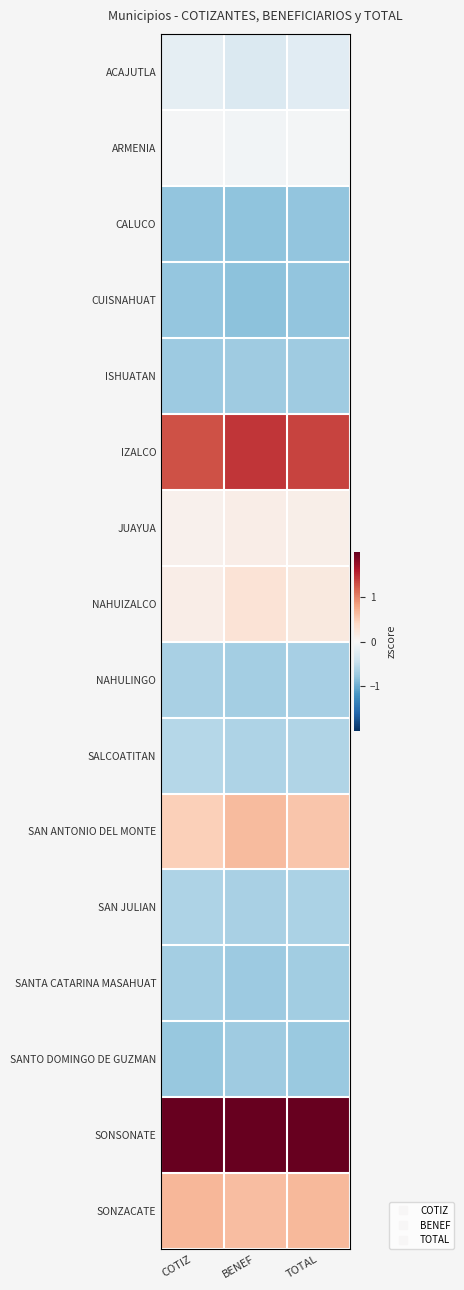

Count the number of data series in this chart.

16